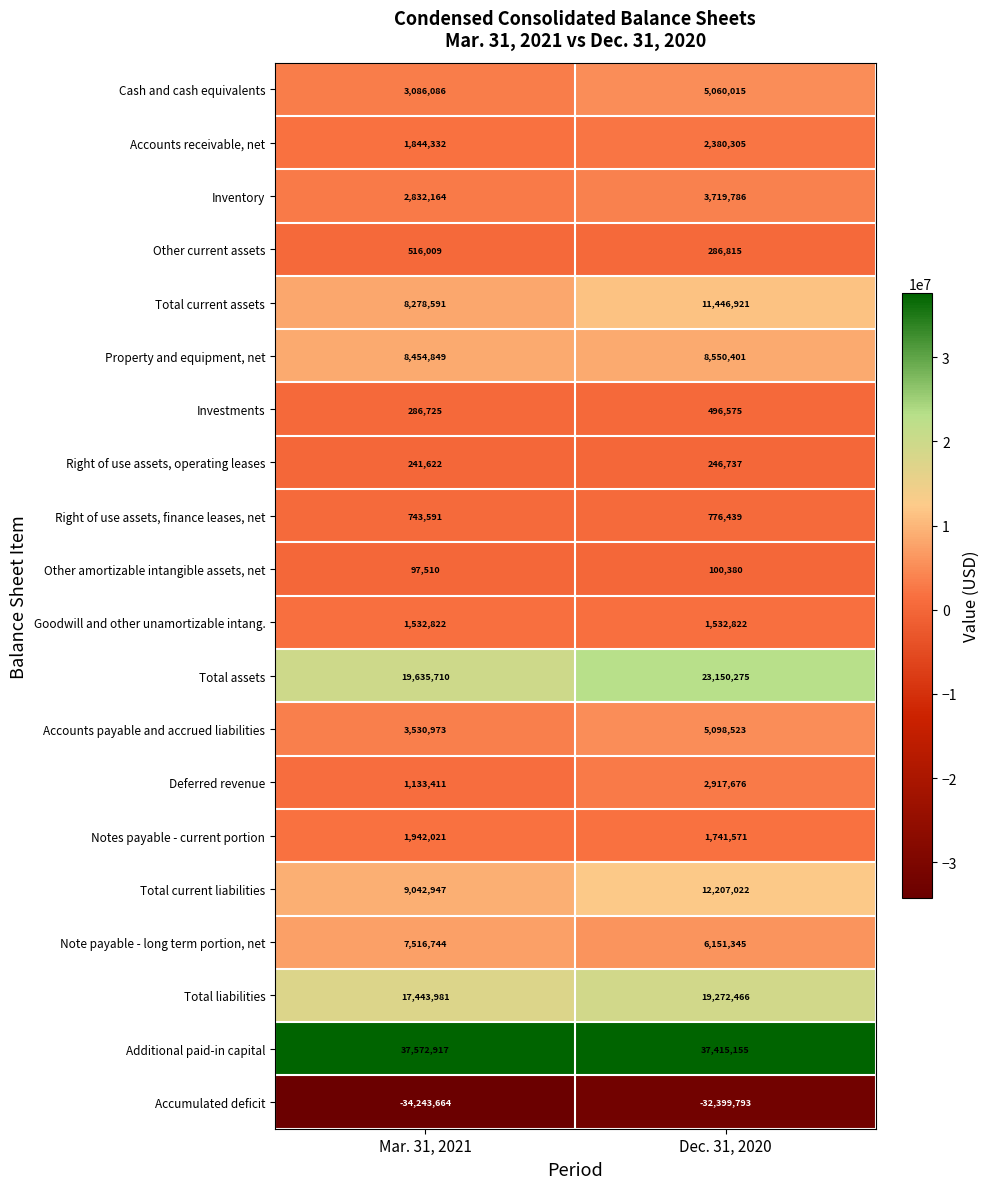

What is the greatest value displayed?

37572917